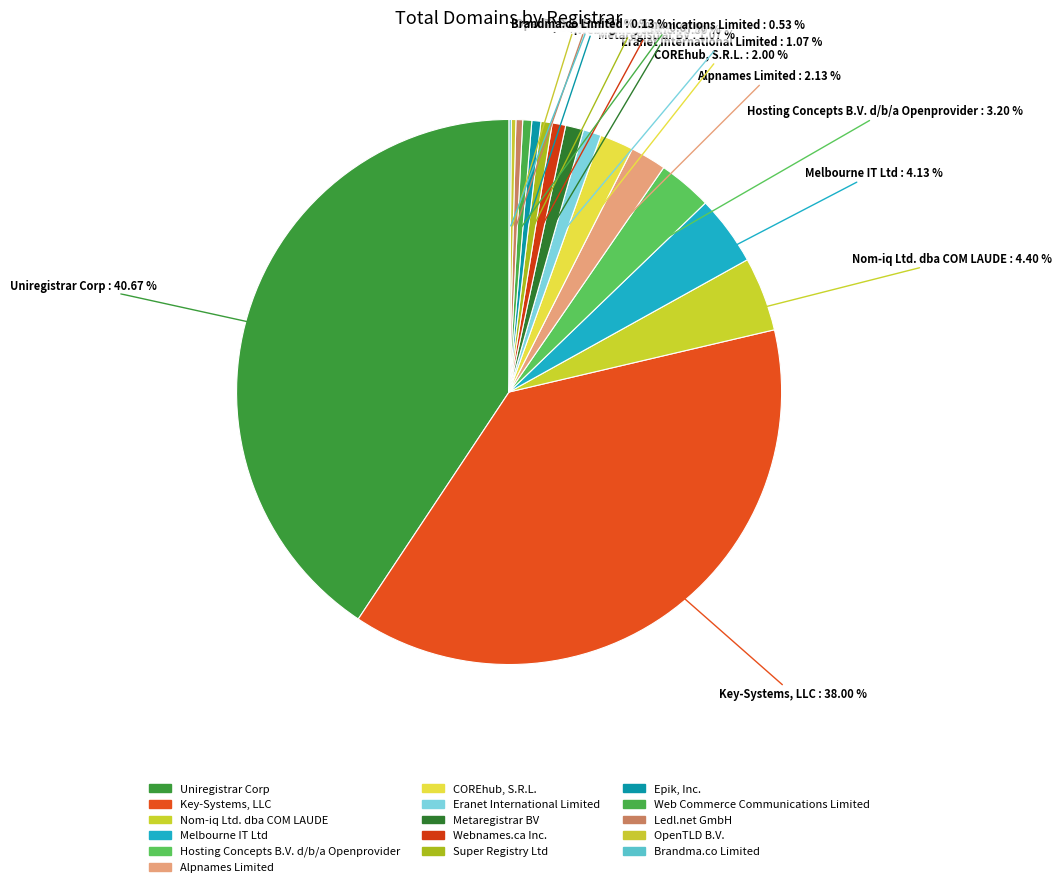

To the nearest percent, what is the difference between the Hosting Concepts B.V. d/b/a Openprovider and Key-Systems, LLC slice percentages?

35%